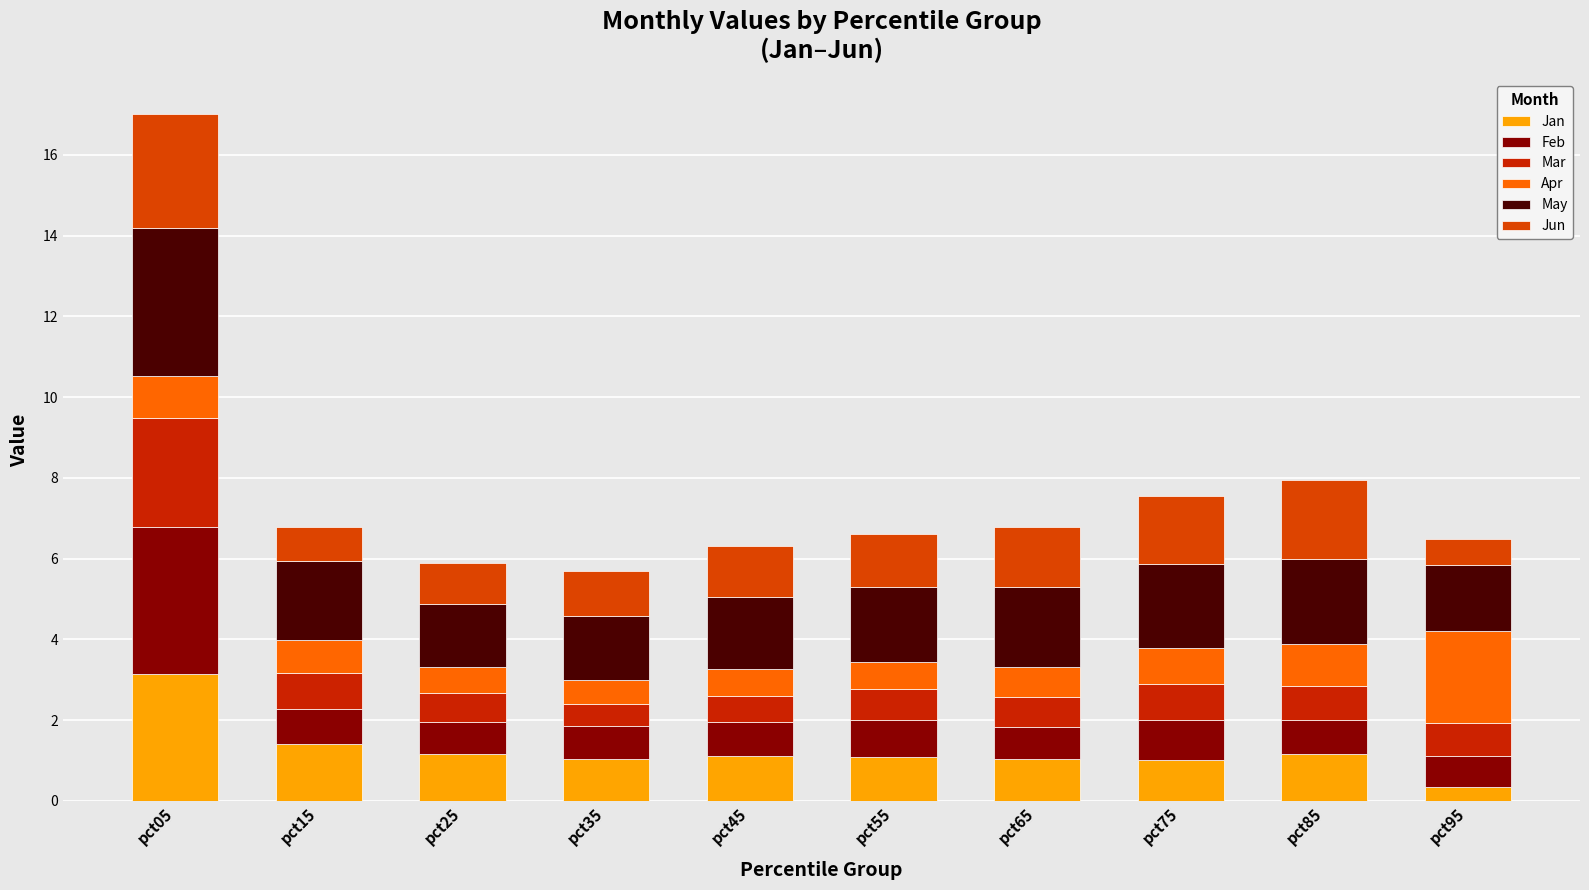

What is the total value across all series at pct05?

17.0